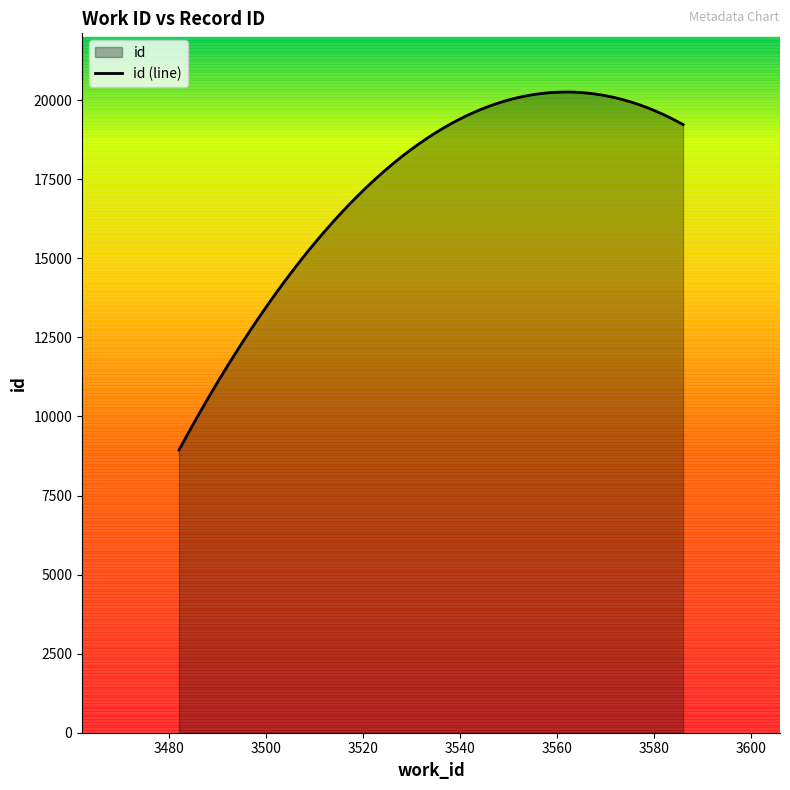

What is the value of the 1st point from the left?

8938